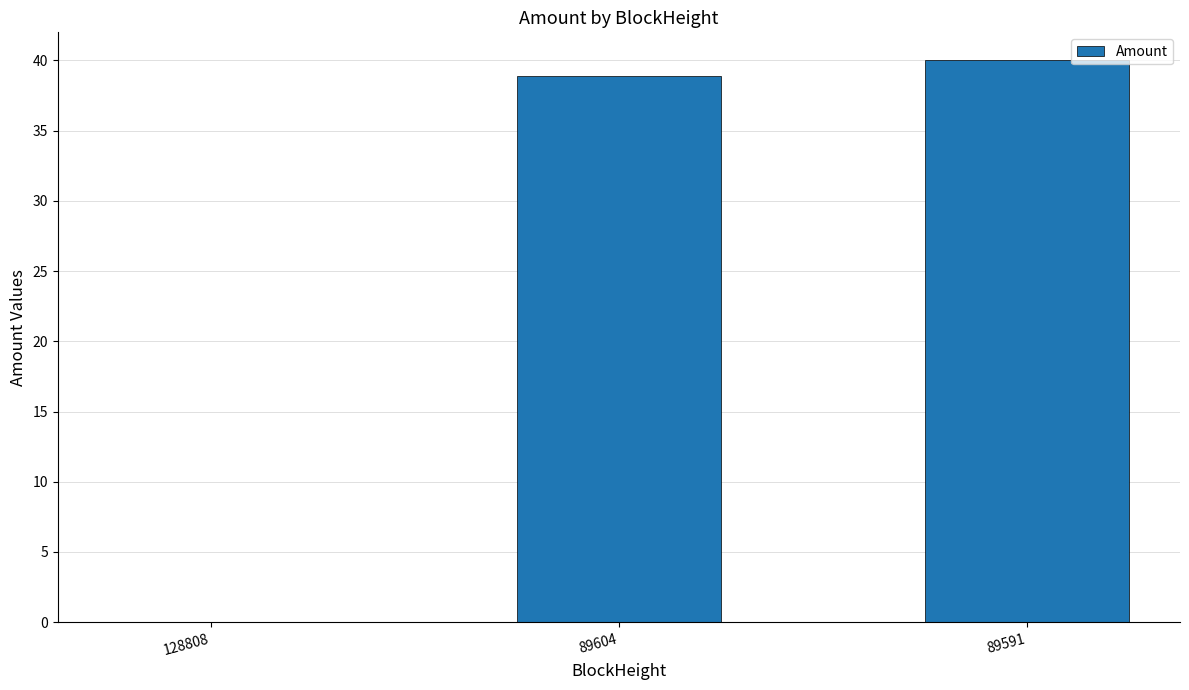

What is the approximate value at 89604?

38.9